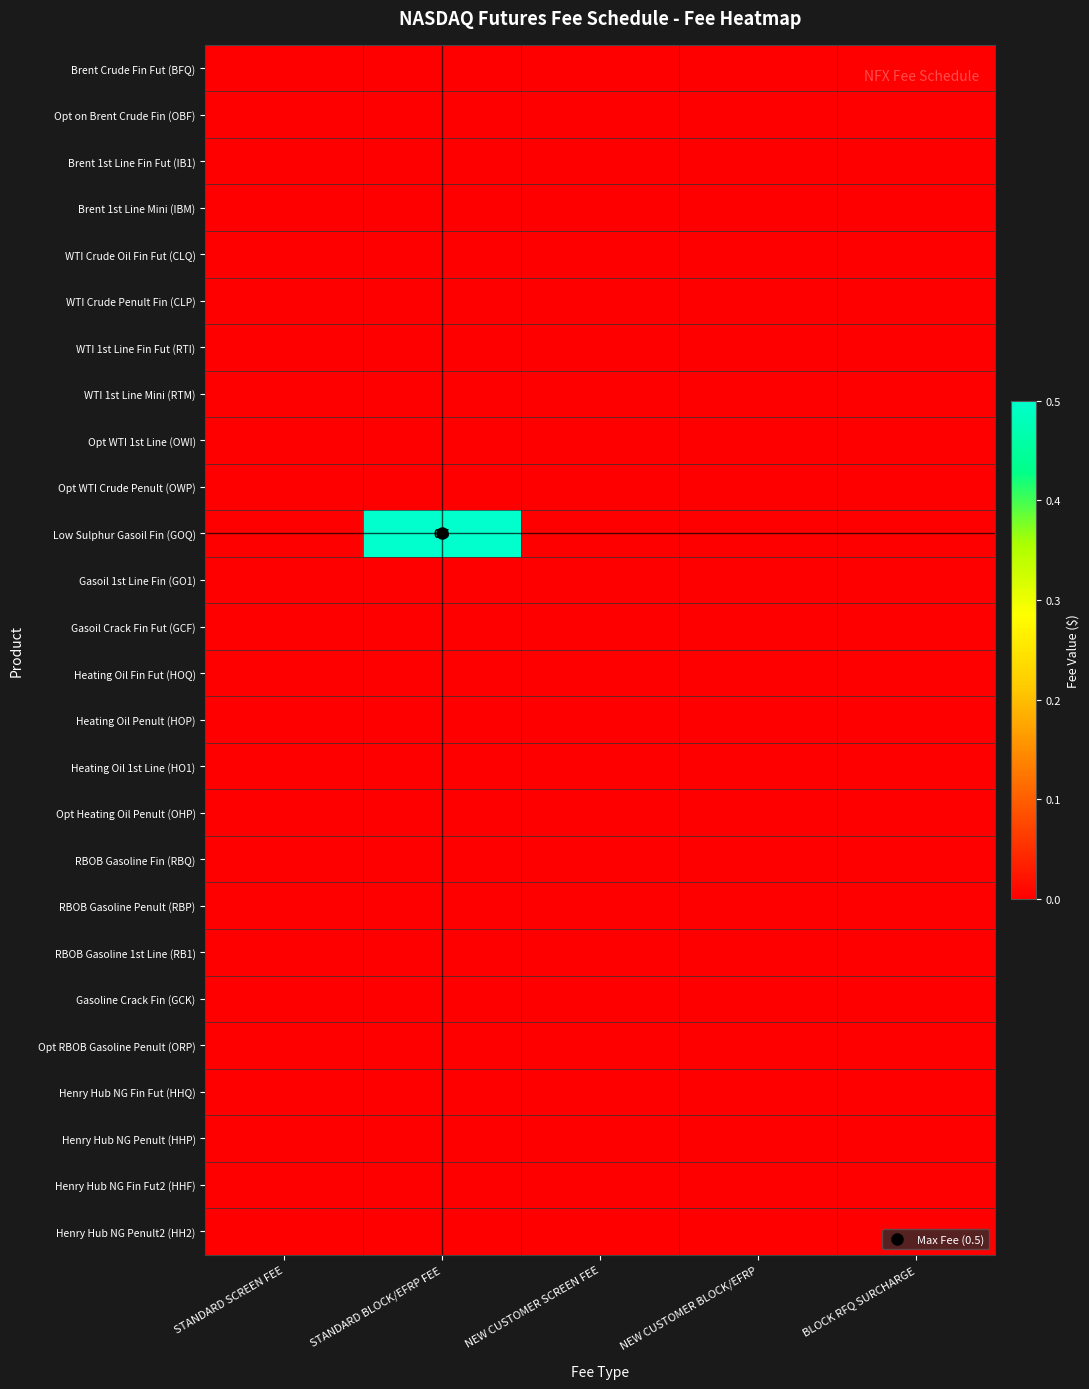

List the labels in order of Opt on Brent Crude Fin (OBF) value, smallest first.

STANDARD SCREEN FEE, STANDARD BLOCK/EFRP FEE, NEW CUSTOMER SCREEN FEE, NEW CUSTOMER BLOCK/EFRP, BLOCK RFQ SURCHARGE